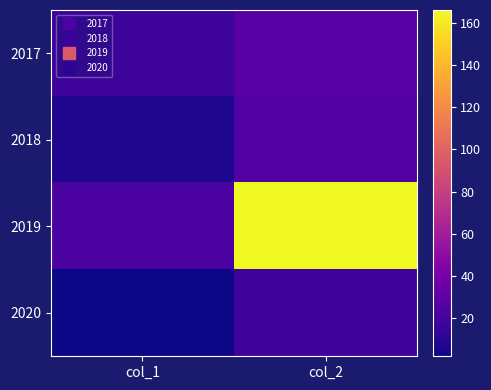

Which category has the lowest value across all series?

col_1